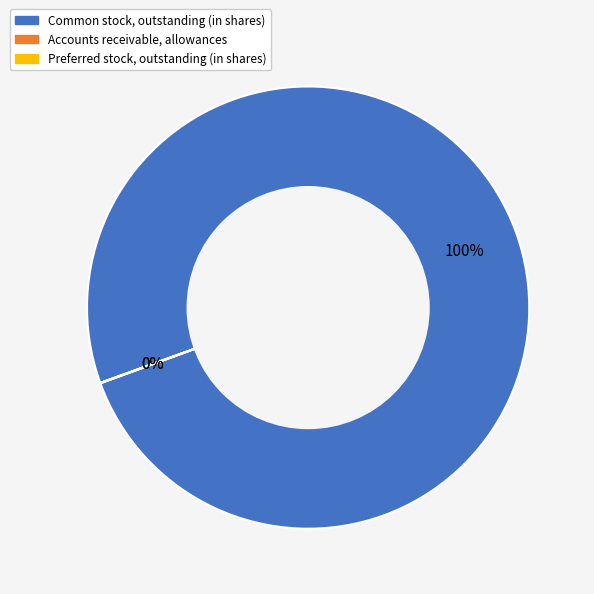

Rank the categories by value from highest to lowest.

Common stock, outstanding (in shares), Accounts receivable, allowances, Preferred stock, outstanding (in shares)